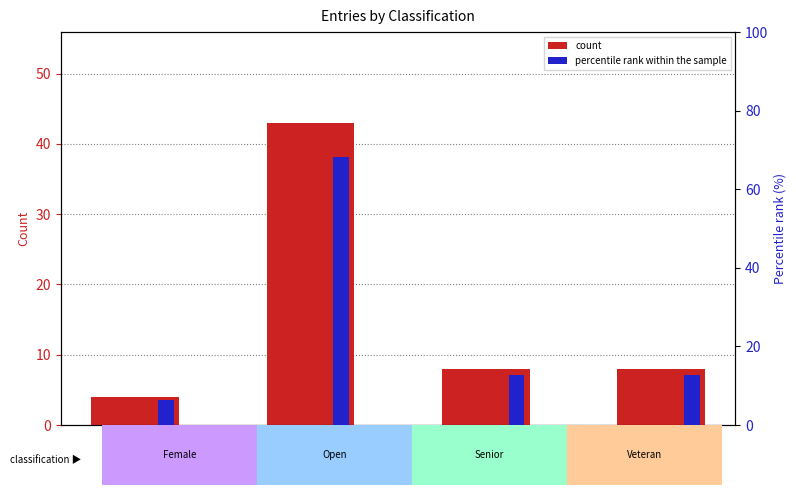

Reading left to right, extract all data points from this chart.

count: Female=4.0	Open=43.0	Senior=8.0	Veteran=8.0
percentile rank within the sample: Female=6.3	Open=68.3	Senior=12.7	Veteran=12.7